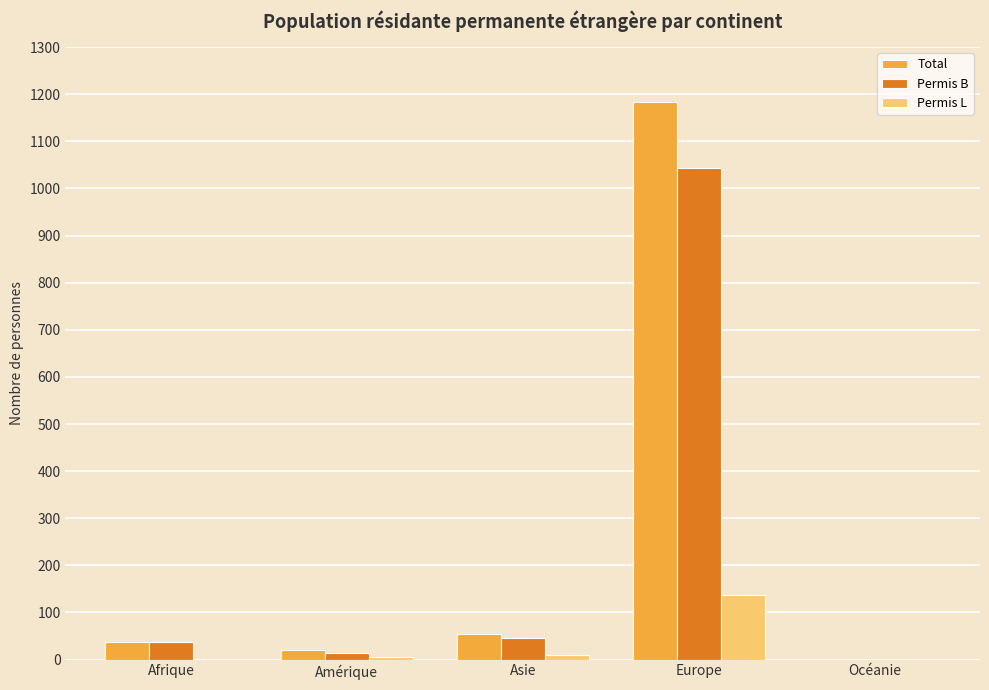

The Permis L series shows 0 at Afrique. True or false?

True